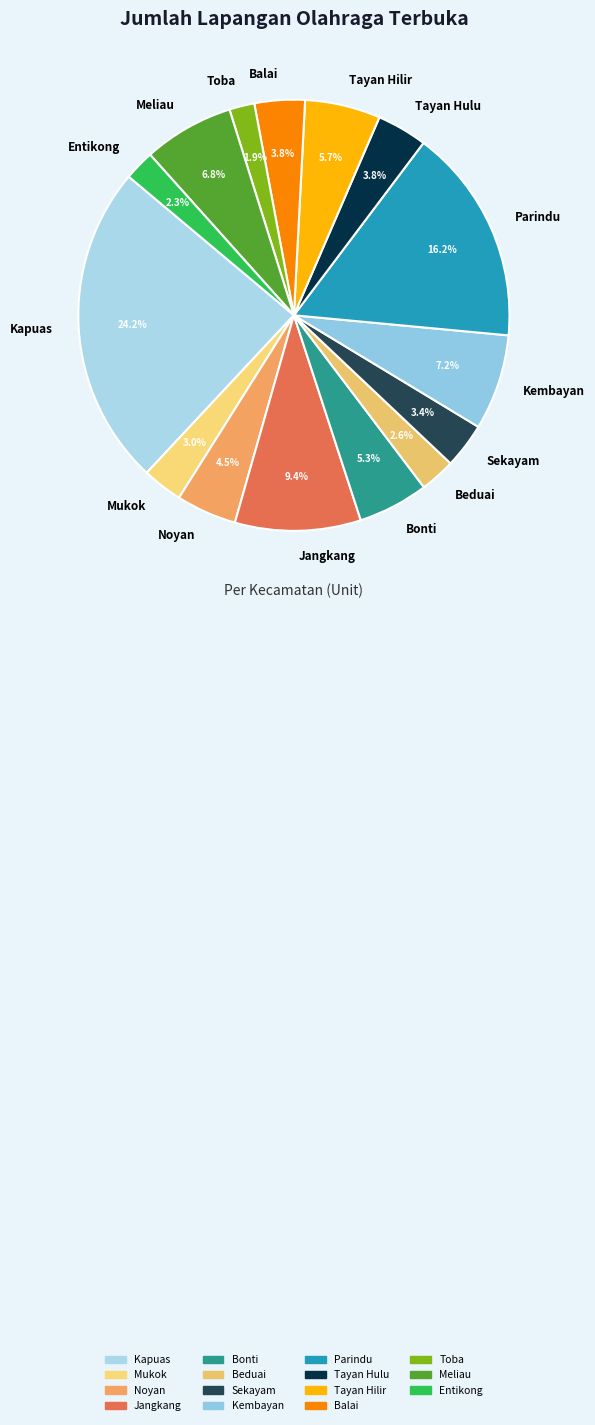

The Sekayam slice represents 3% of the pie. True or false?

True